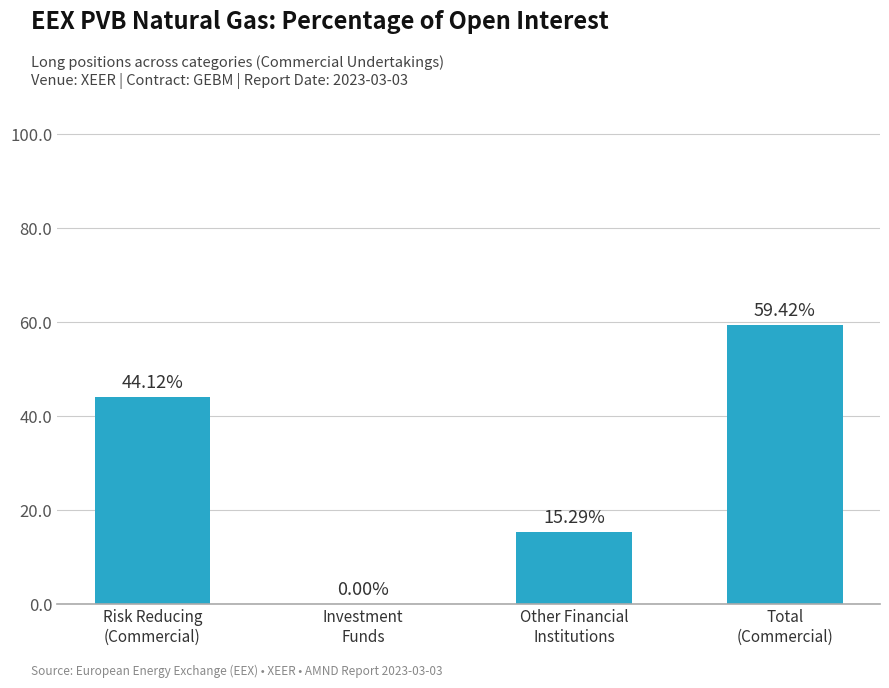

Reading right to left, list all the values displayed in this chart.

Total
(Commercial)=59.4	Other Financial
Institutions=15.3	Investment
Funds=0.0	Risk Reducing
(Commercial)=44.1